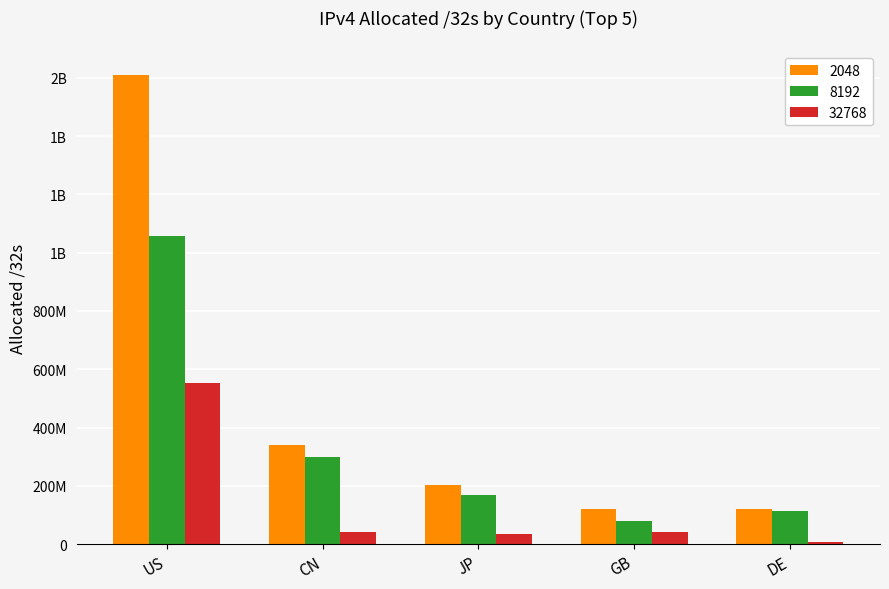

Reading right to left, list all the values displayed in this chart.

2048: 119987072	122077720	203689472	338845696	1609630720
8192: 112840704	81117440	168626048	298526464	1056339776
32768: 7146368	40960280	35063424	40319232	553290944